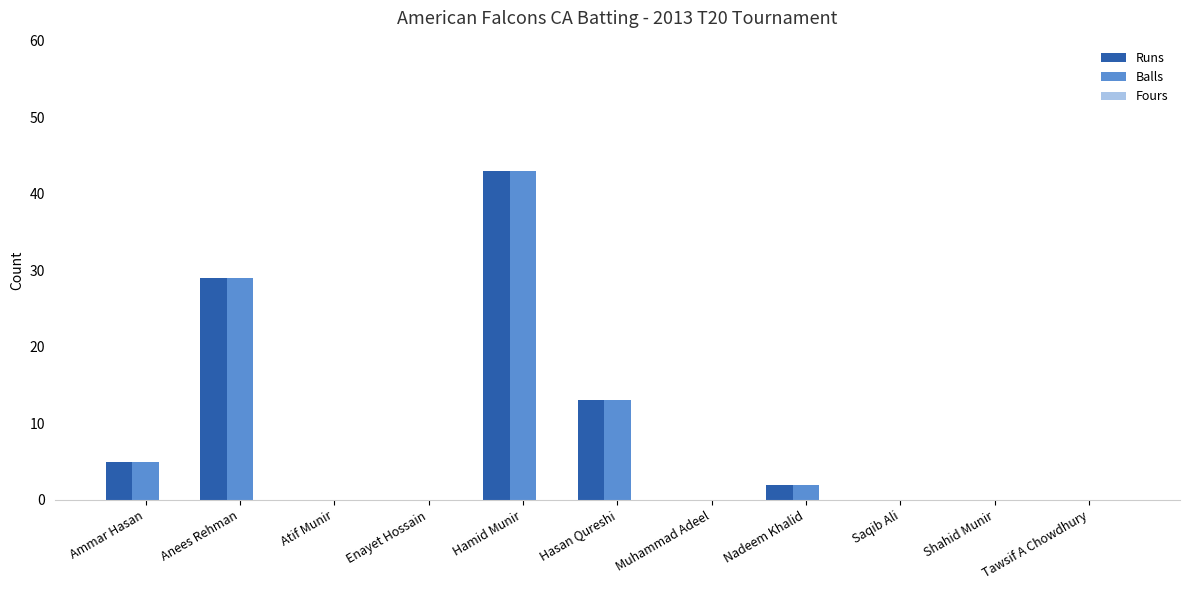

At which category is the sum across all series the highest?

Hamid Munir